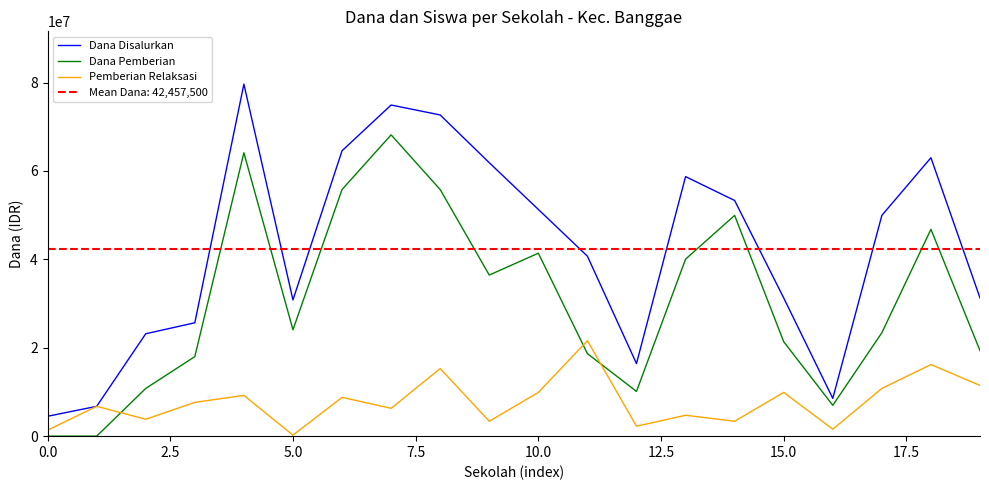

What is the highest value of the Dana Disalurkan series?

79650000